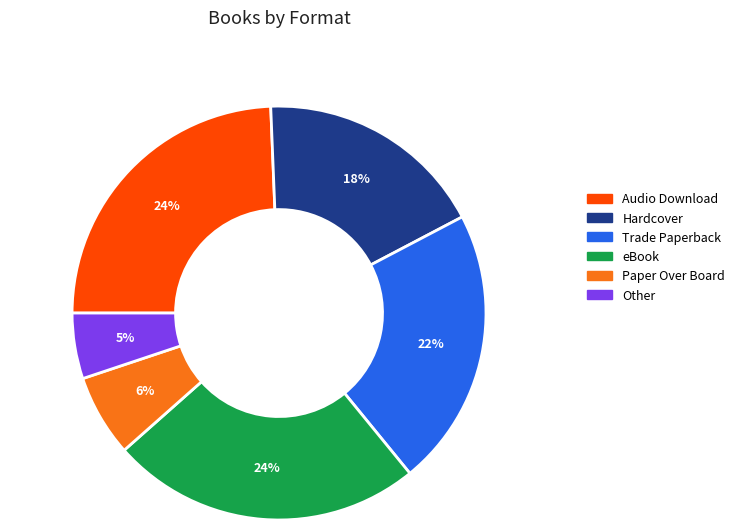

Is Paper Over Board the majority of the pie?

No